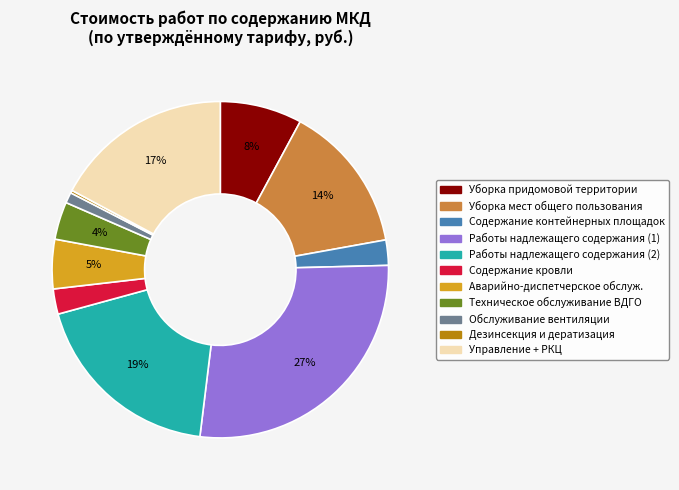

Which category has the biggest portion of the pie?

Работы надлежащего содержания (1)